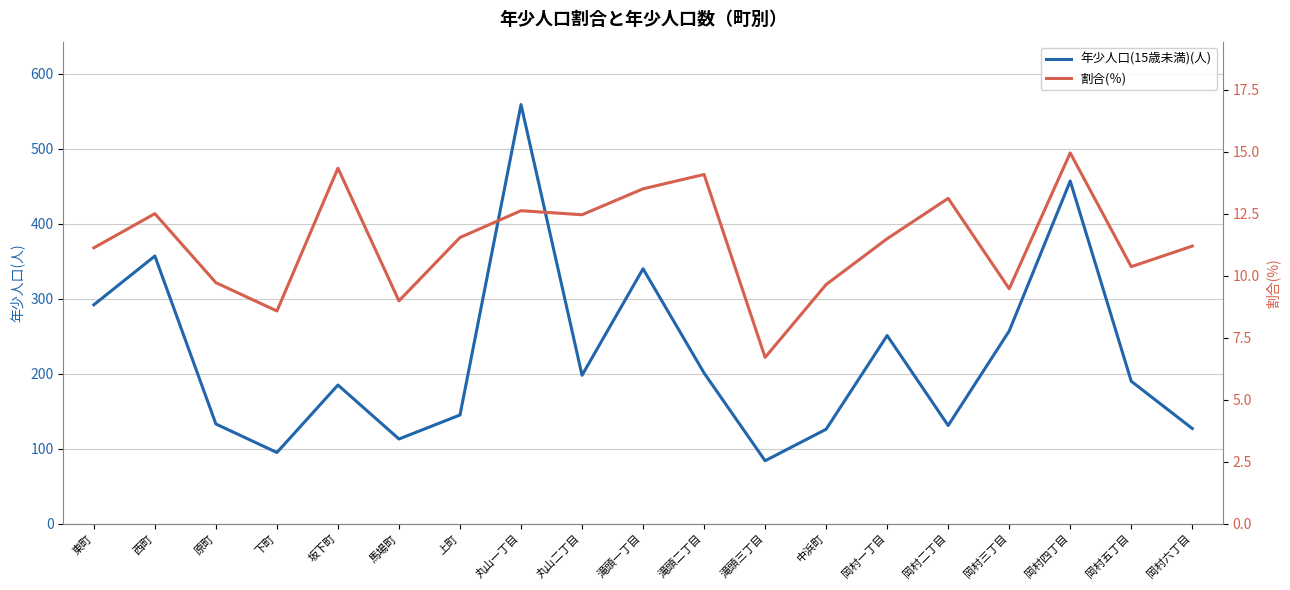

Reading left to right, transcribe all the data shown in this chart.

年少人口(15歳未満)(人): 292.0	357.0	133.0	95.0	185.0	113.0	145.0	559.0	198.0	340.0	201.0	84.0	126.0	251.0	131.0	257.0	457.0	190.0	127.0
割合(％): 11.1	12.5	9.7	8.6	14.3	9.0	11.5	12.6	12.5	13.5	14.1	6.7	9.6	11.5	13.1	9.5	14.9	10.4	11.2